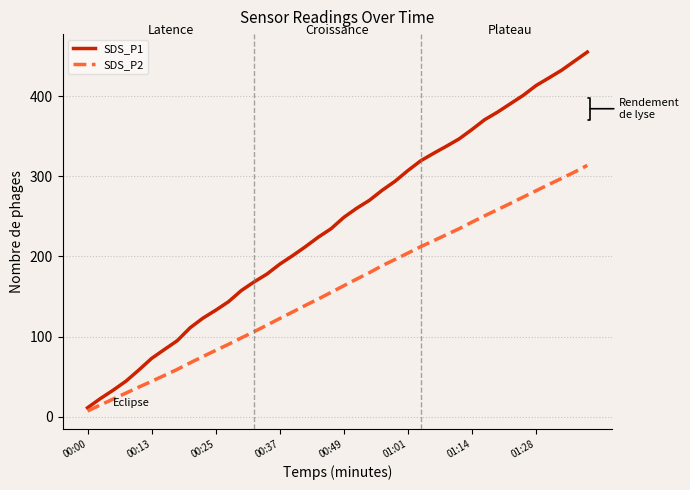

Rank the series by their average value, from highest to lowest.

SDS_P1, SDS_P2